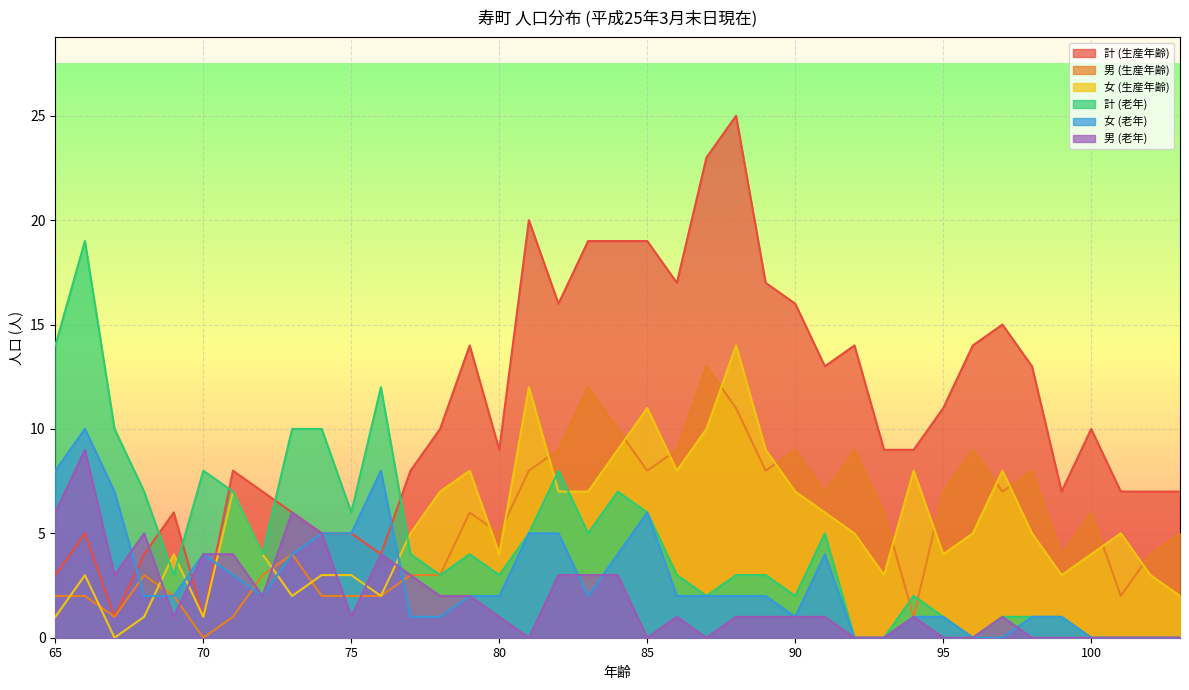

Reading left to right, transcribe all the data shown in this chart.

計 (生産年齢): 65=3	66=5	67=1	68=4	69=6	70=1	71=8	72=7	73=6	74=5	75=5	76=4	77=8	78=10	79=14	80=9	81=20	82=16	83=19	84=19	85=19	86=17	87=23	88=25	89=17	90=16	91=13	92=14	93=9	94=9	95=11	96=14	97=15	98=13	99=7	100=10	101=7	102=7	103=7
男 (生産年齢): 65=2	66=2	67=1	68=3	69=2	70=0	71=1	72=3	73=4	74=2	75=2	76=2	77=3	78=3	79=6	80=5	81=8	82=9	83=12	84=10	85=8	86=9	87=13	88=11	89=8	90=9	91=7	92=9	93=6	94=1	95=7	96=9	97=7	98=8	99=4	100=6	101=2	102=4	103=5
女 (生産年齢): 65=1	66=3	67=0	68=1	69=4	70=1	71=7	72=4	73=2	74=3	75=3	76=2	77=5	78=7	79=8	80=4	81=12	82=7	83=7	84=9	85=11	86=8	87=10	88=14	89=9	90=7	91=6	92=5	93=3	94=8	95=4	96=5	97=8	98=5	99=3	100=4	101=5	102=3	103=2
計 (老年): 65=14	66=19	67=10	68=7	69=3	70=8	71=7	72=4	73=10	74=10	75=6	76=12	77=4	78=3	79=4	80=3	81=5	82=8	83=5	84=7	85=6	86=3	87=2	88=3	89=3	90=2	91=5	92=0	93=0	94=2	95=1	96=0	97=1	98=1	99=1	100=0	101=0	102=0	103=0
女 (老年): 65=8	66=10	67=7	68=2	69=2	70=4	71=3	72=2	73=4	74=5	75=5	76=8	77=1	78=1	79=2	80=2	81=5	82=5	83=2	84=4	85=6	86=2	87=2	88=2	89=2	90=1	91=4	92=0	93=0	94=1	95=1	96=0	97=0	98=1	99=1	100=0	101=0	102=0	103=0
男 (老年): 65=6	66=9	67=3	68=5	69=1	70=4	71=4	72=2	73=6	74=5	75=1	76=4	77=3	78=2	79=2	80=1	81=0	82=3	83=3	84=3	85=0	86=1	87=0	88=1	89=1	90=1	91=1	92=0	93=0	94=1	95=0	96=0	97=1	98=0	99=0	100=0	101=0	102=0	103=0